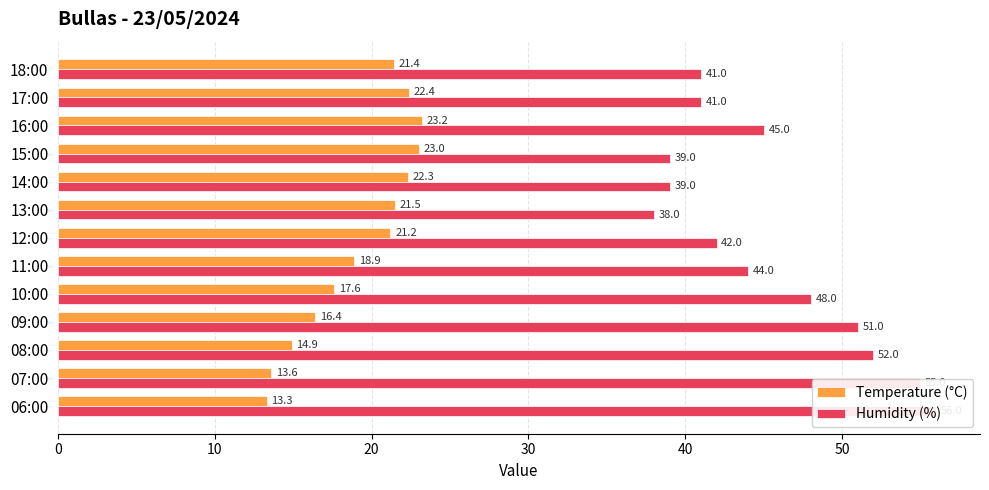

Reading left to right, list all the values displayed in this chart.

Temperature (°C): 21.4	22.4	23.2	23.0	22.3	21.5	21.2	18.9	17.6	16.4	14.9	13.6	13.3
Humidity (%): 41.0	41.0	45.0	39.0	39.0	38.0	42.0	44.0	48.0	51.0	52.0	55.0	56.0